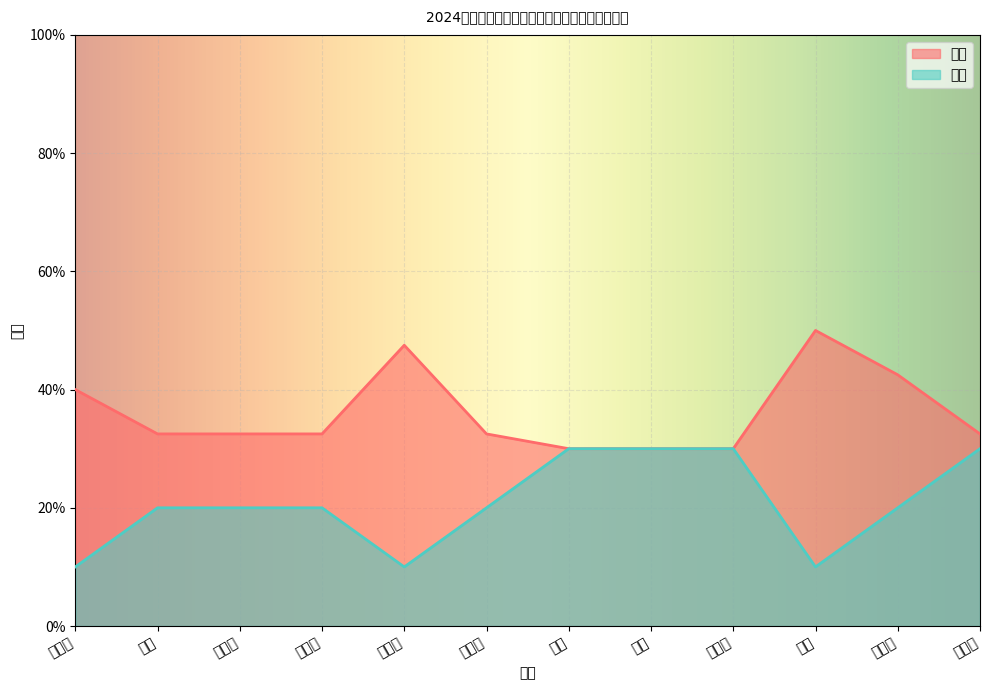

What is the average value of the 成绩 series?

36.0